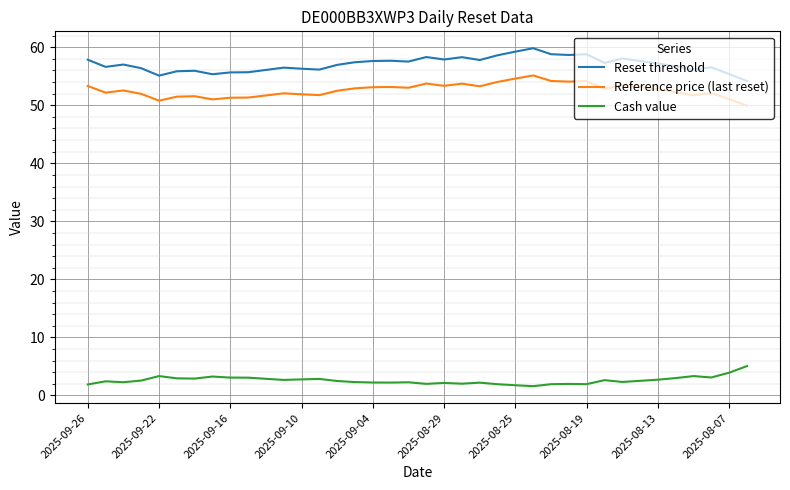

What is the lowest value of the Cash value series?

1.6